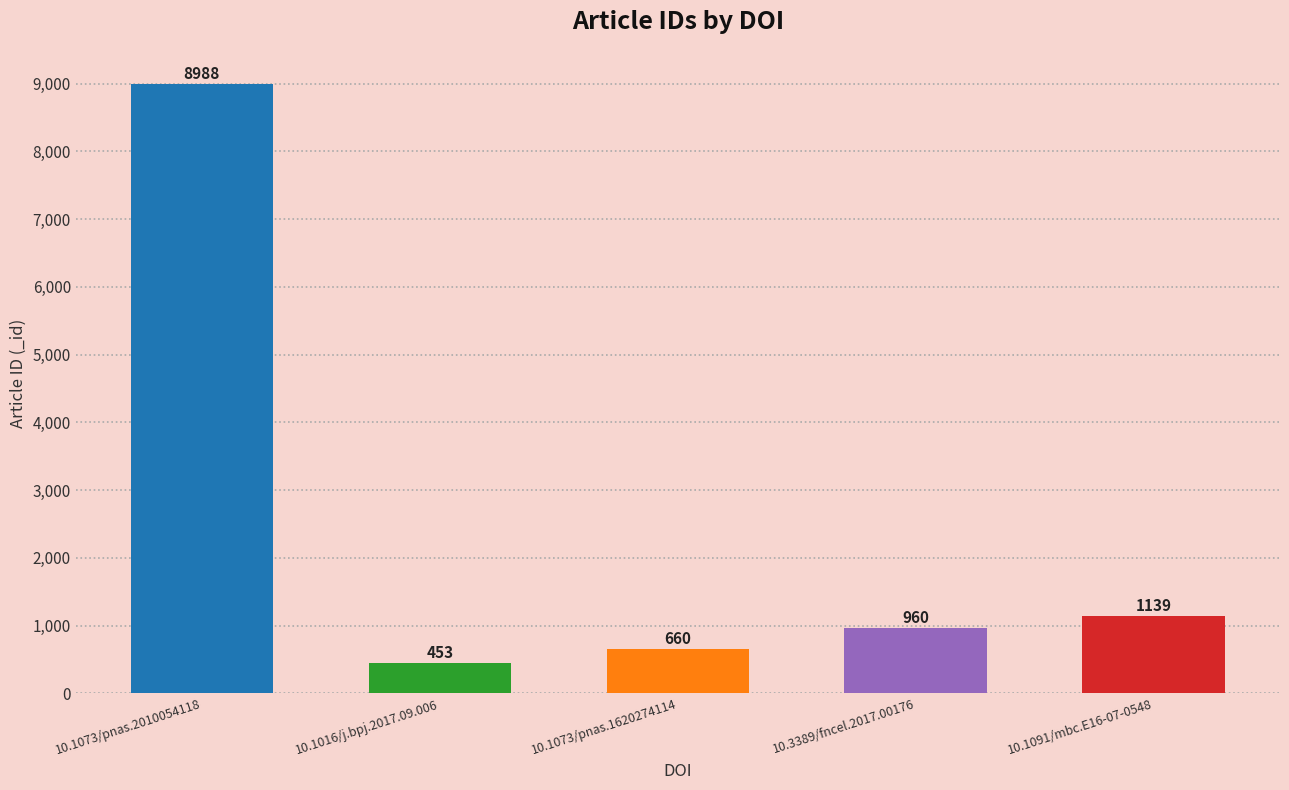

Does the chart contain stacked bars?

No